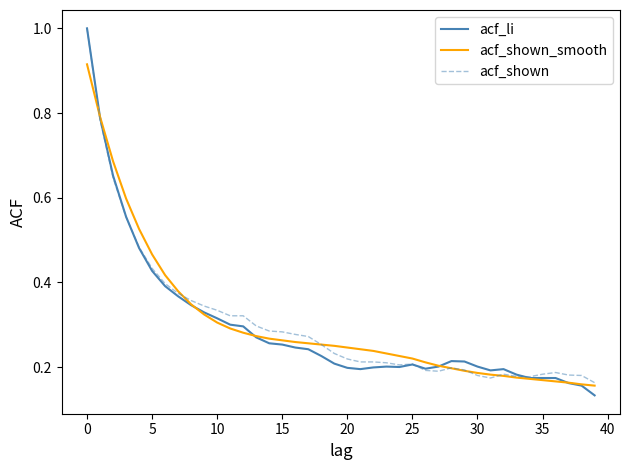

Which series has the widest spread of values?

acf_li